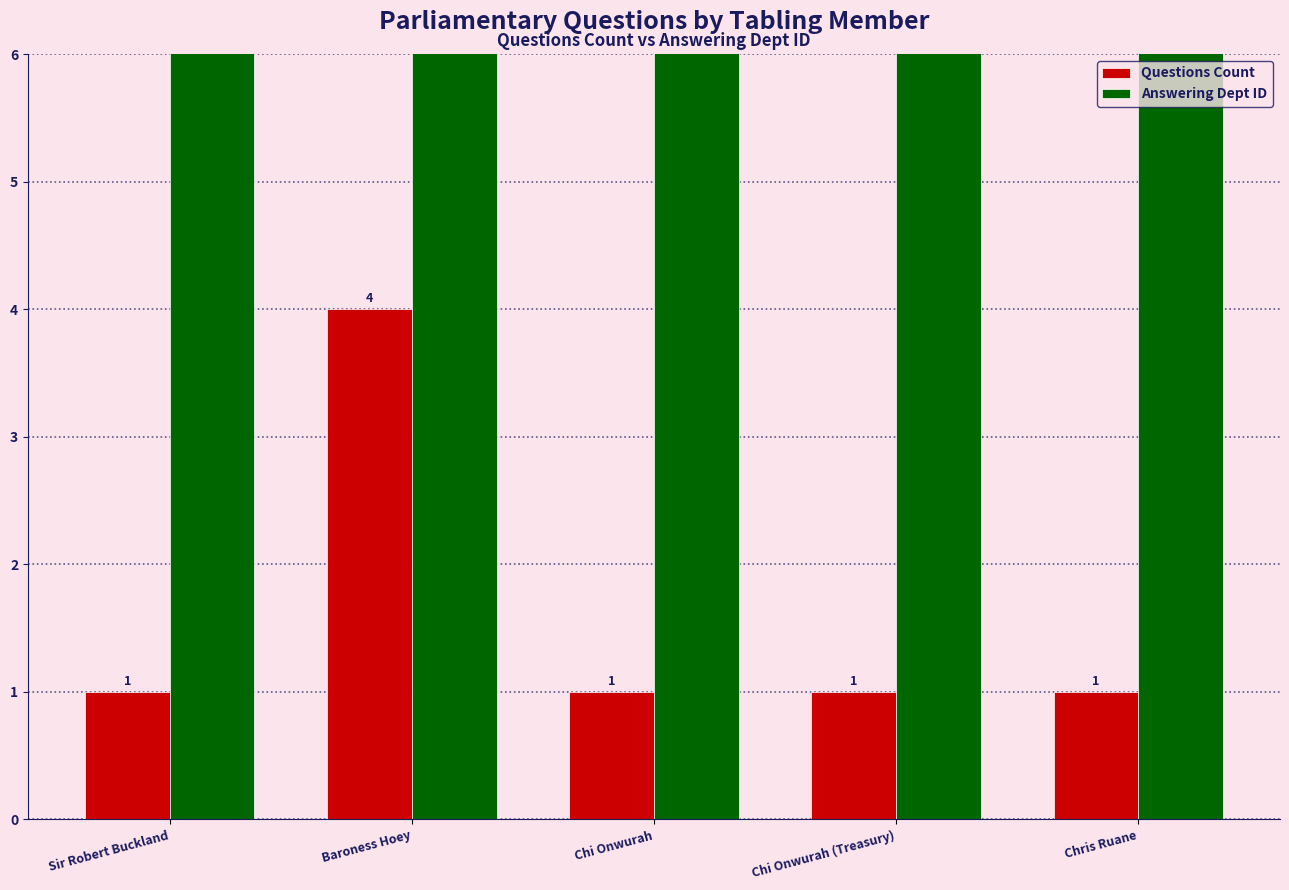

True or false: Answering Dept ID has a value of 95 at Sir Robert Buckland.

False